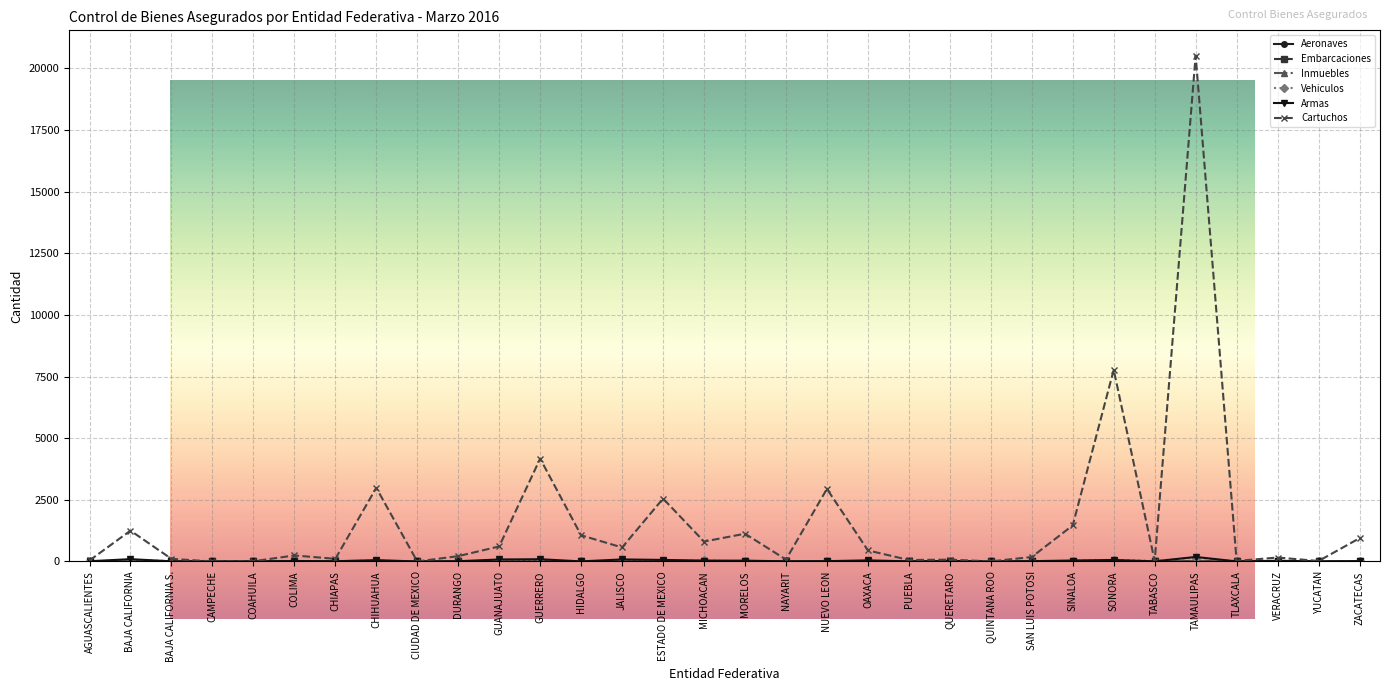

True or false: Cartuchos has more than 2 interior local peaks.

True